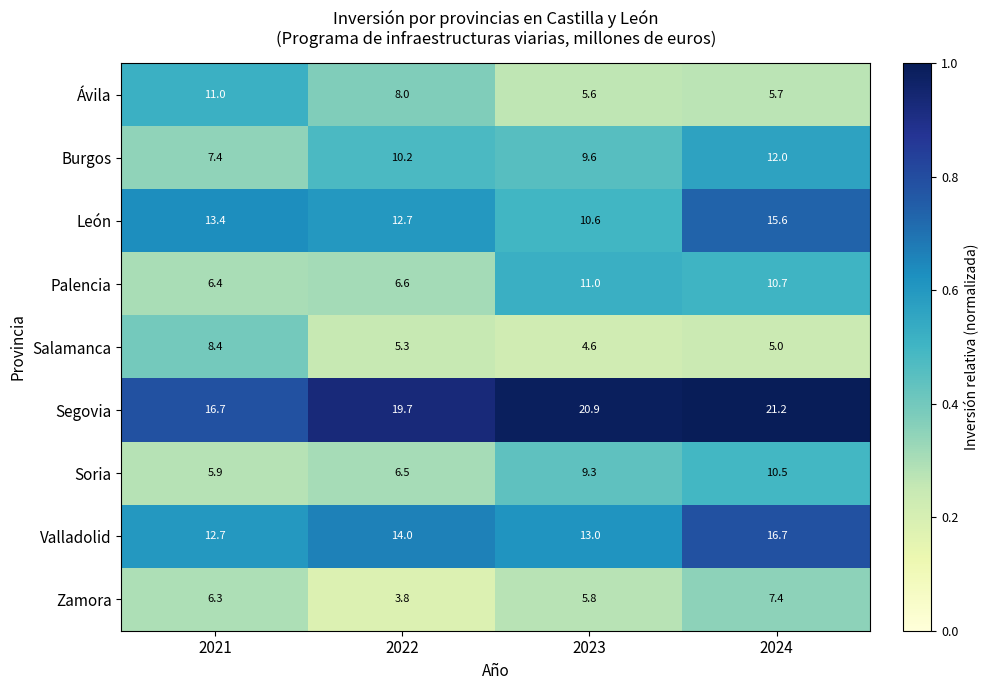

Is the value of Salamanca at 2024 greater than the value of Ávila at 2022?

No